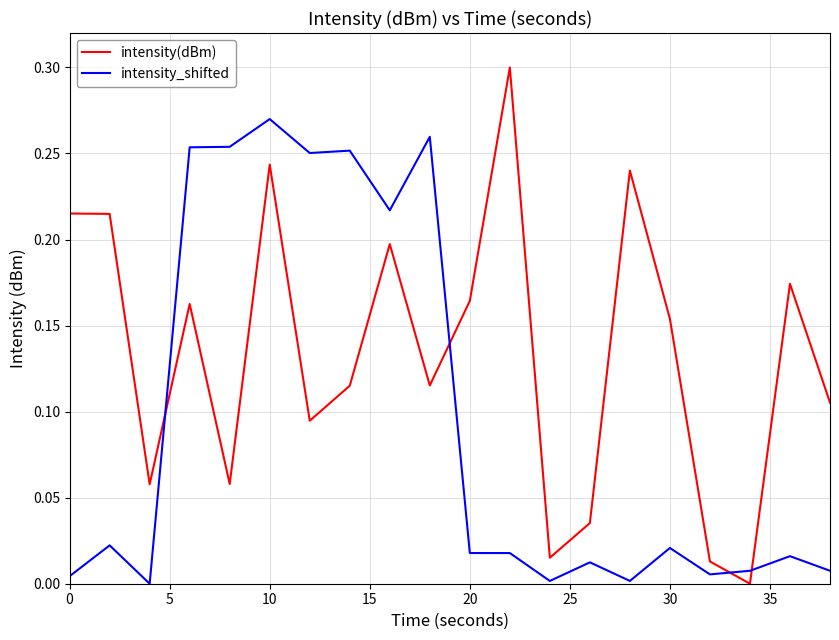

Count the number of categories in the chart.

20